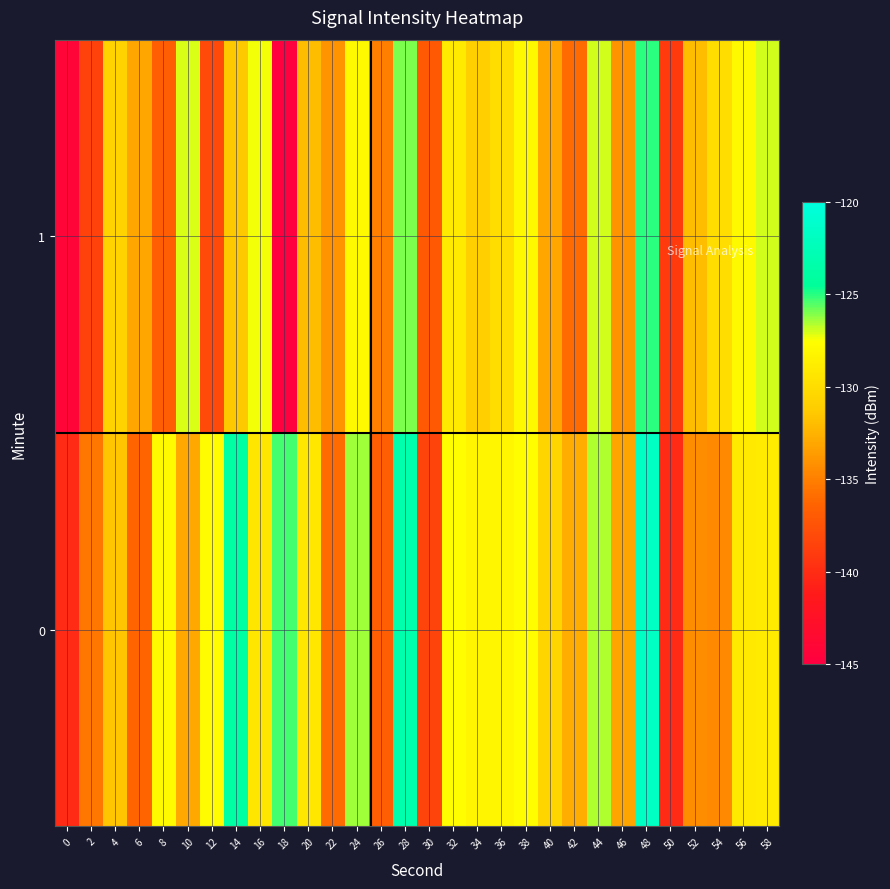

What is the sum of the 1 values at 38 and 50?

-267.0